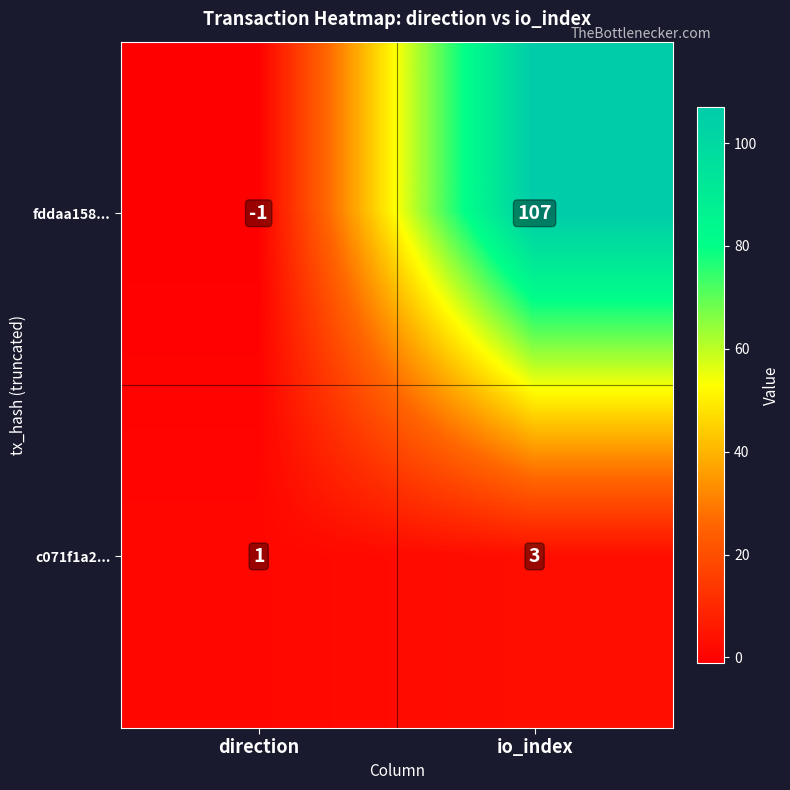

True or false: fddaa158... has a value of -1 at direction.

True